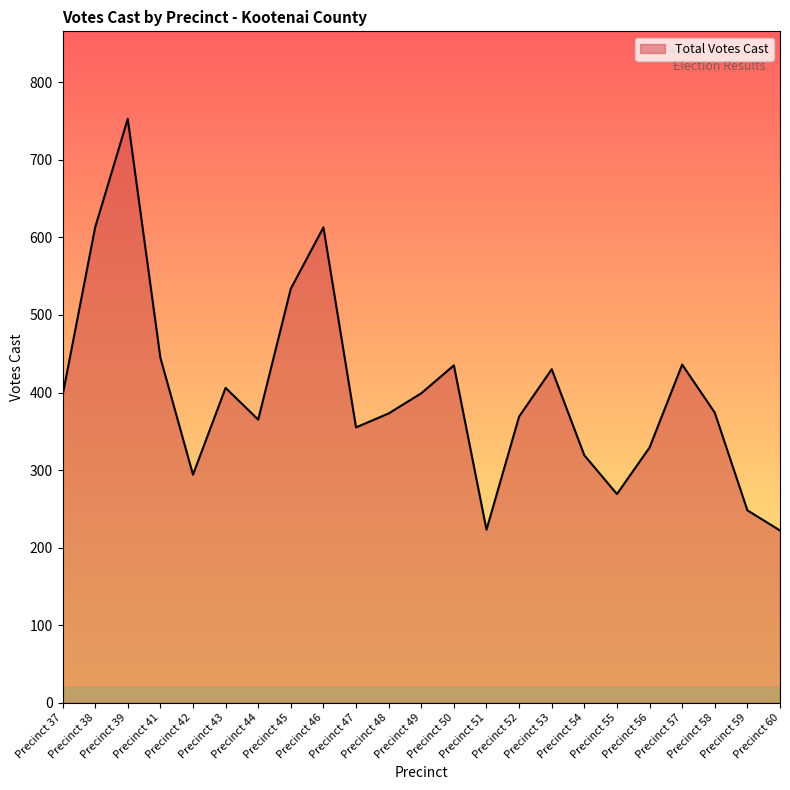

What is the sum of all values?

9200